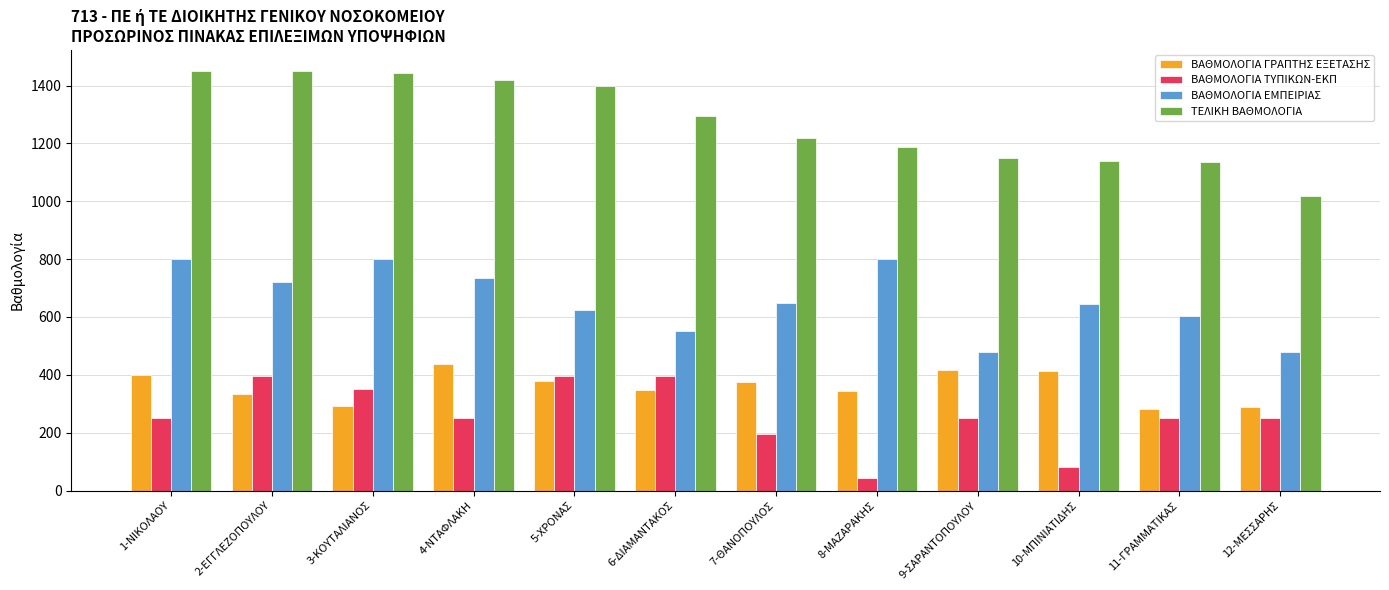

What is the label of the 7th bar from the left?

7-ΘΑΝΟΠΟΥΛΟΣ